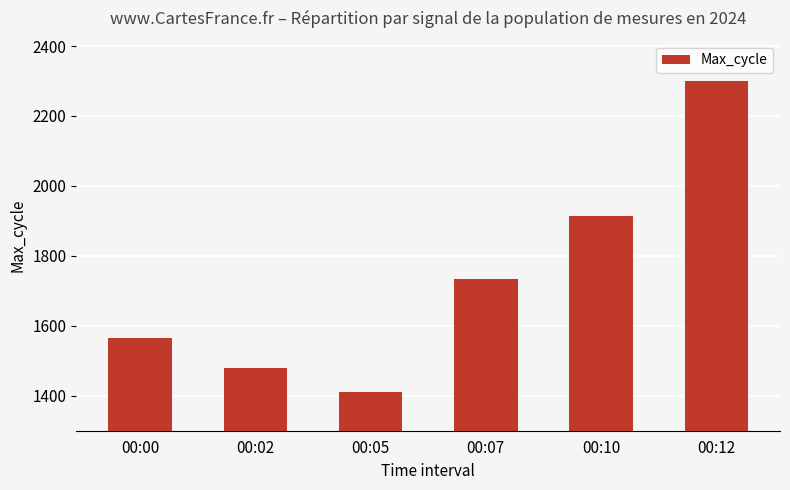

How many distinct data groups are displayed?

1